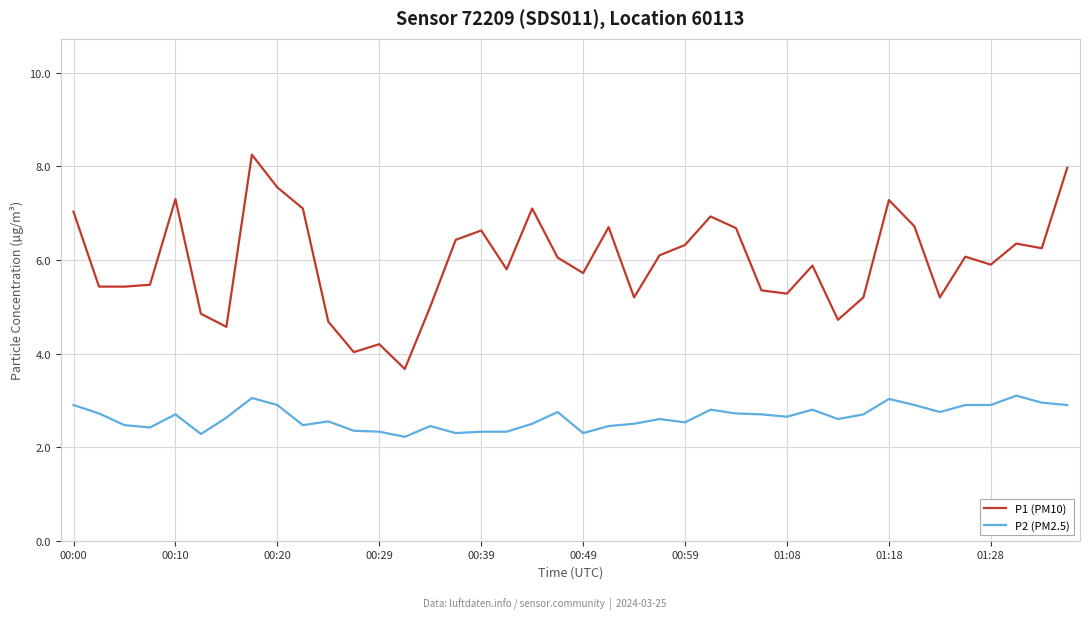

What is the minimum value shown in the chart?

2.2